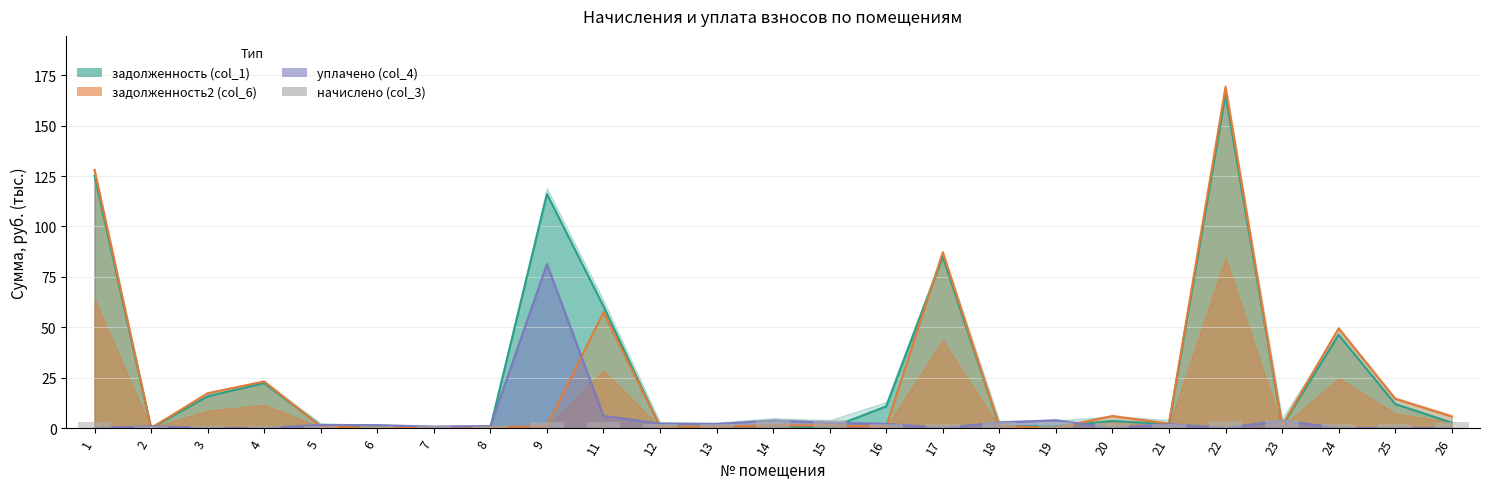

Reading right to left, transcribe all the data shown in this chart.

26=3.0	25=2.3	24=2.1	23=3.8	22=3.8	21=2.1	20=2.3	19=3.0	18=2.8	17=2.3	16=2.1	15=3.9	14=3.8	13=2.1	12=2.3	11=2.9	9=2.8	8=1.1	7=0.8	6=1.1	5=1.2	4=0.8	3=1.1	2=0.9	1=2.8